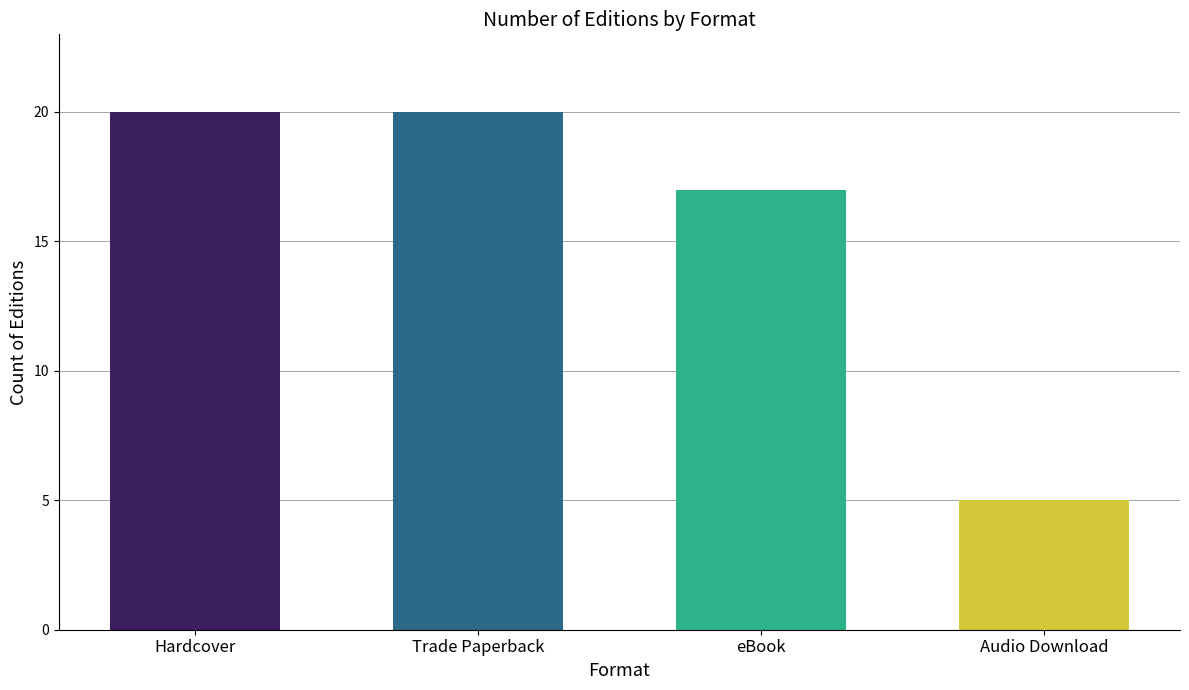

Reading right to left, what are all the values shown in this chart?

5	17	20	20